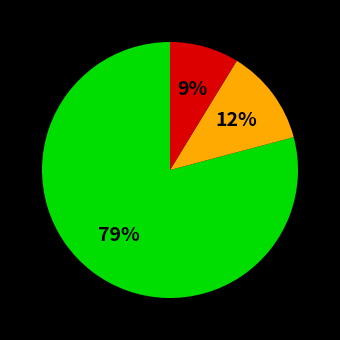

Does any single category account for the majority?

Yes